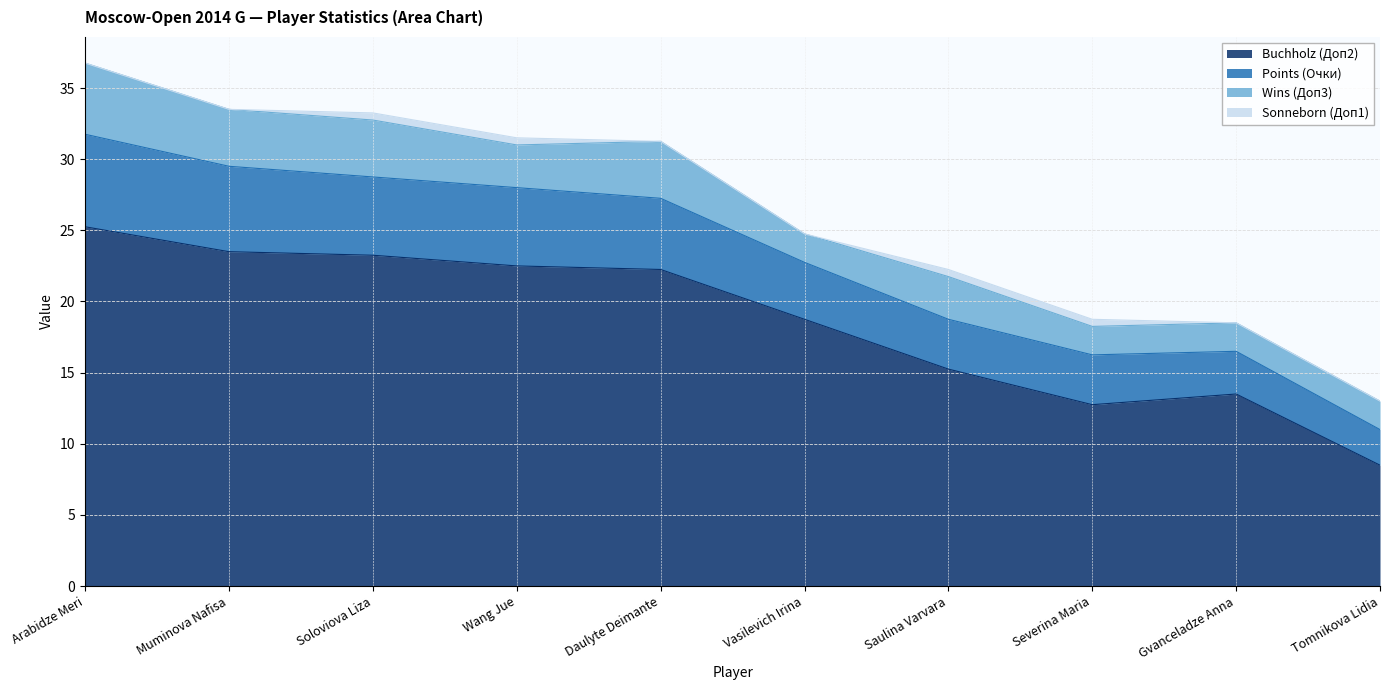

At which label does Buchholz (Доп2) reach its peak?

Arabidze Meri